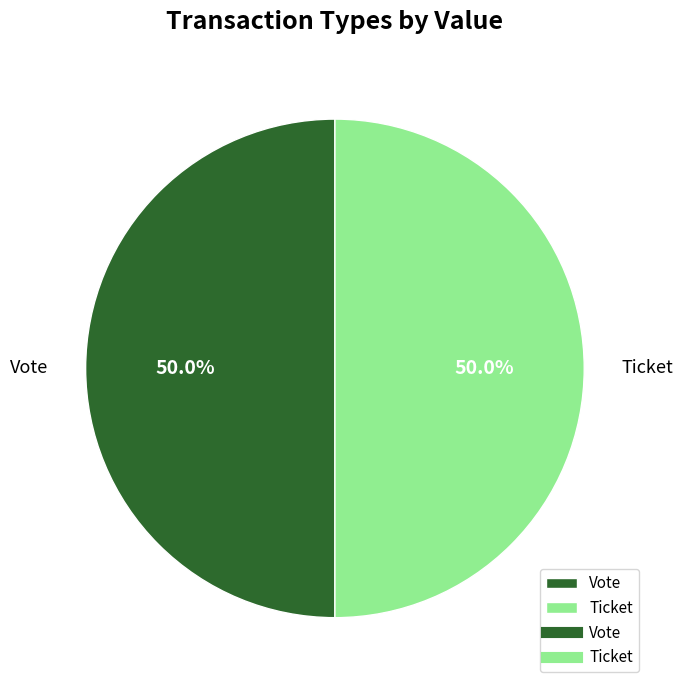

Do Ticket and Vote together represent more than half of the pie?

Yes